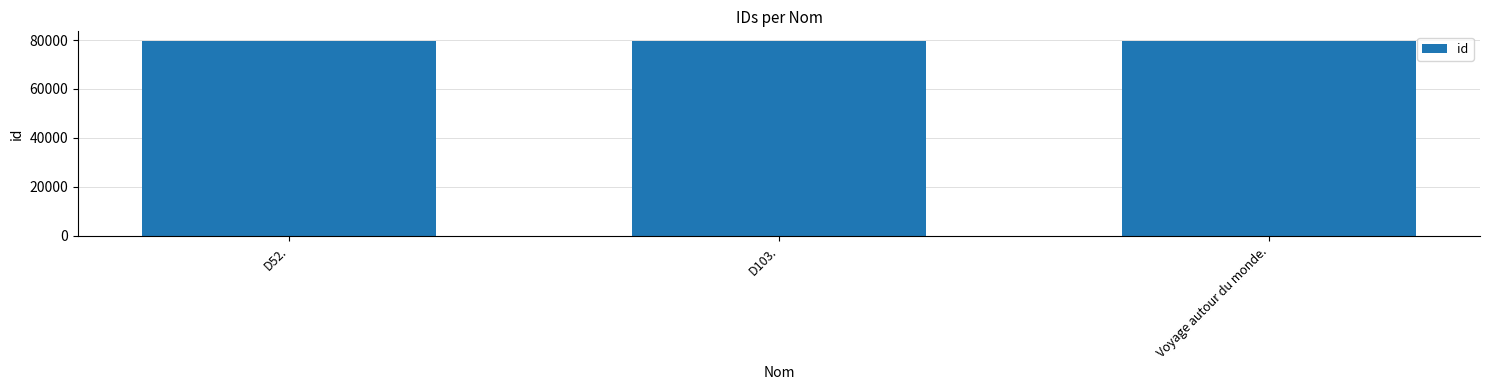

What is the ratio of the value at D52. to the value at Voyage autour du monde.?

1.0